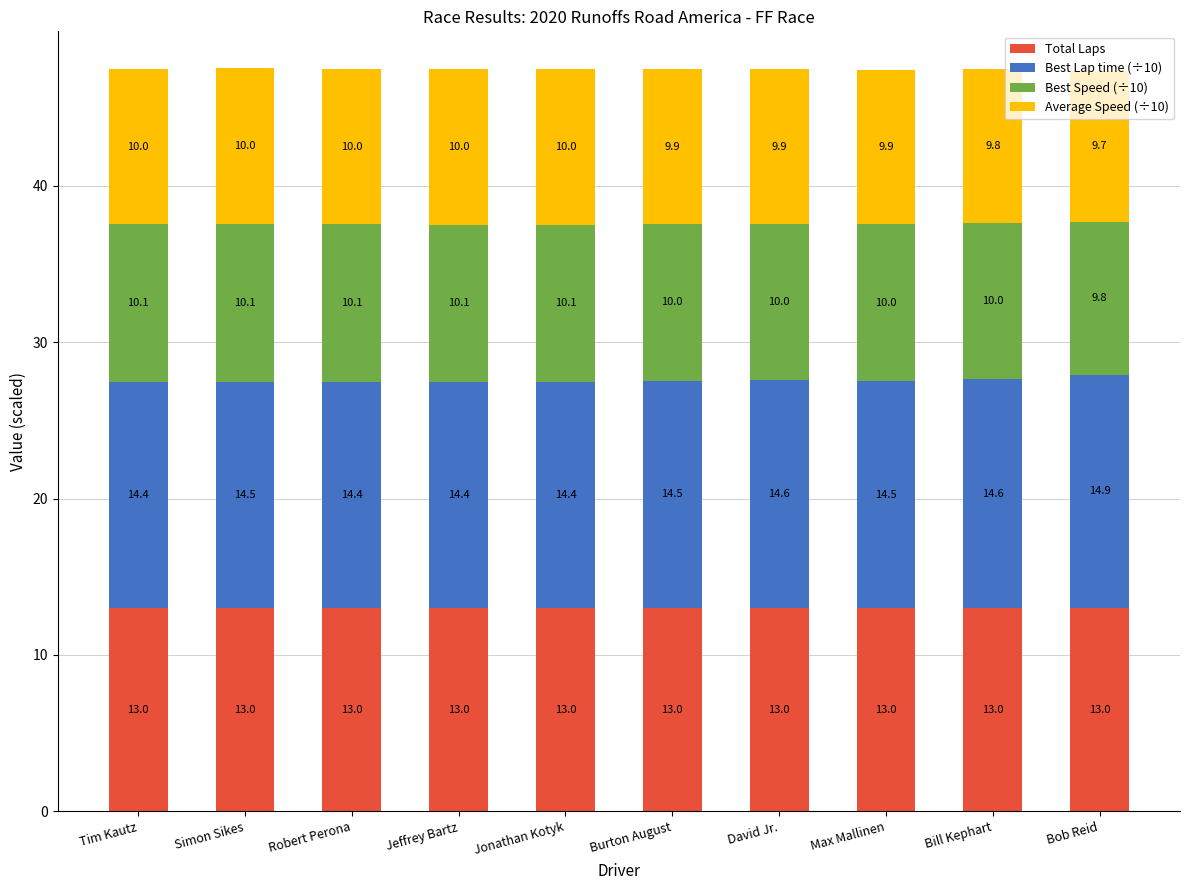

What is the total value across all series at Max Mallinen?

47.4